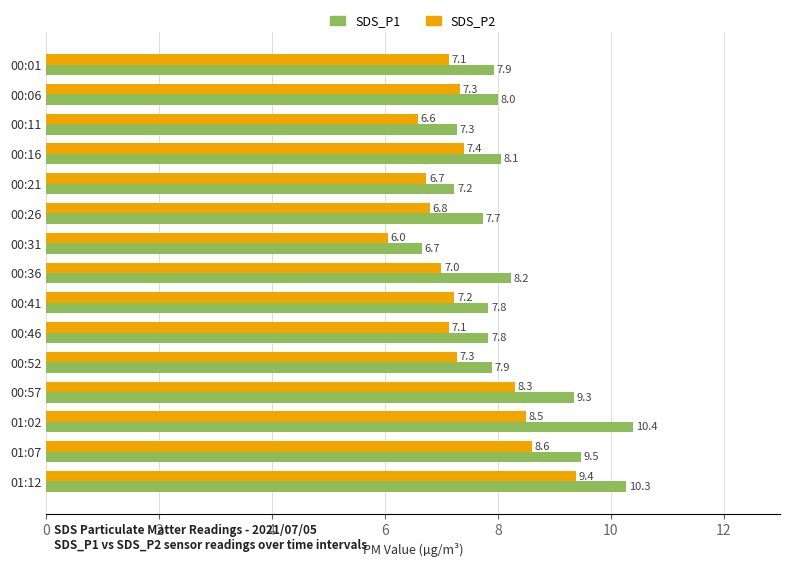

At how many categories does at least one series exceed 6?

15